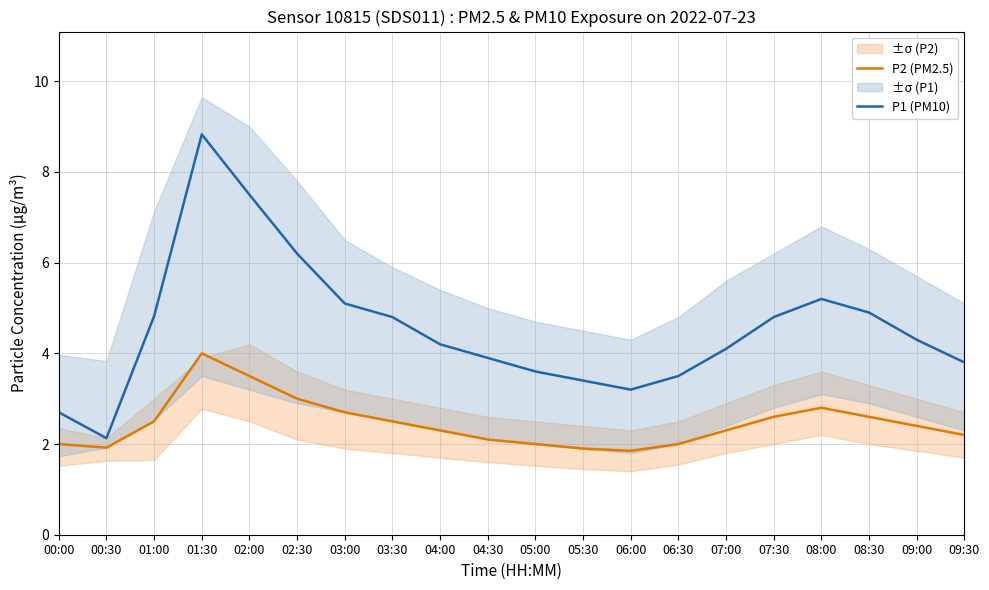

True or false: P1 (PM10) and P2 (PM2.5) intersect in this chart.

False